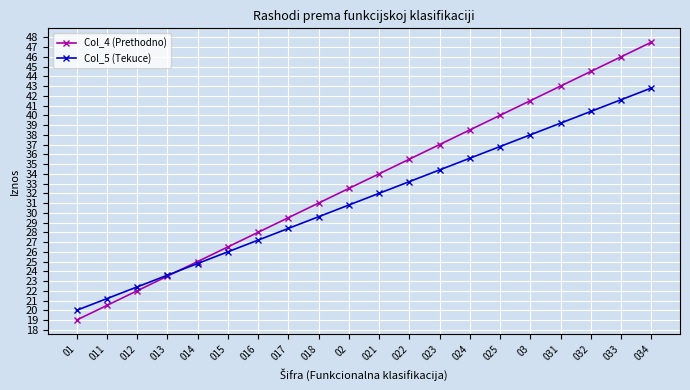

What is the value of the Col_4 (Prethodno) point at the 2nd from the left?

20.5